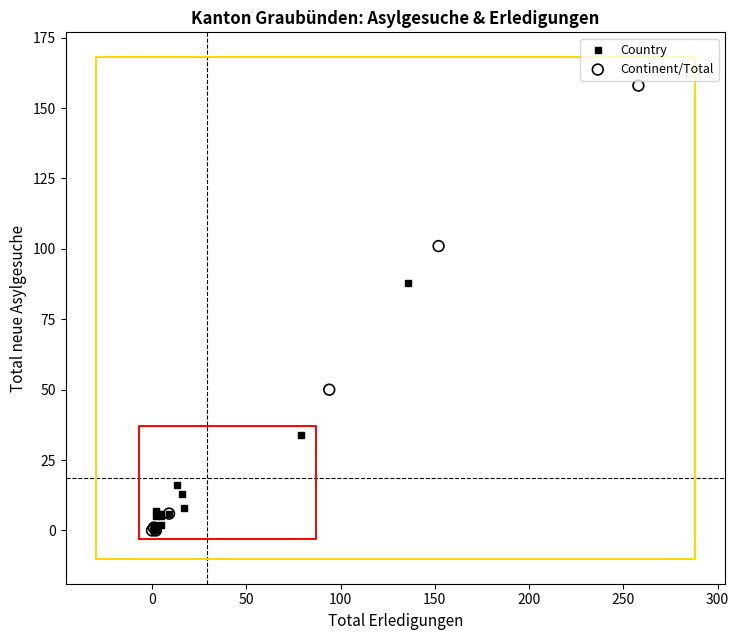

Which series contains the highest Y value?

Continent/Total